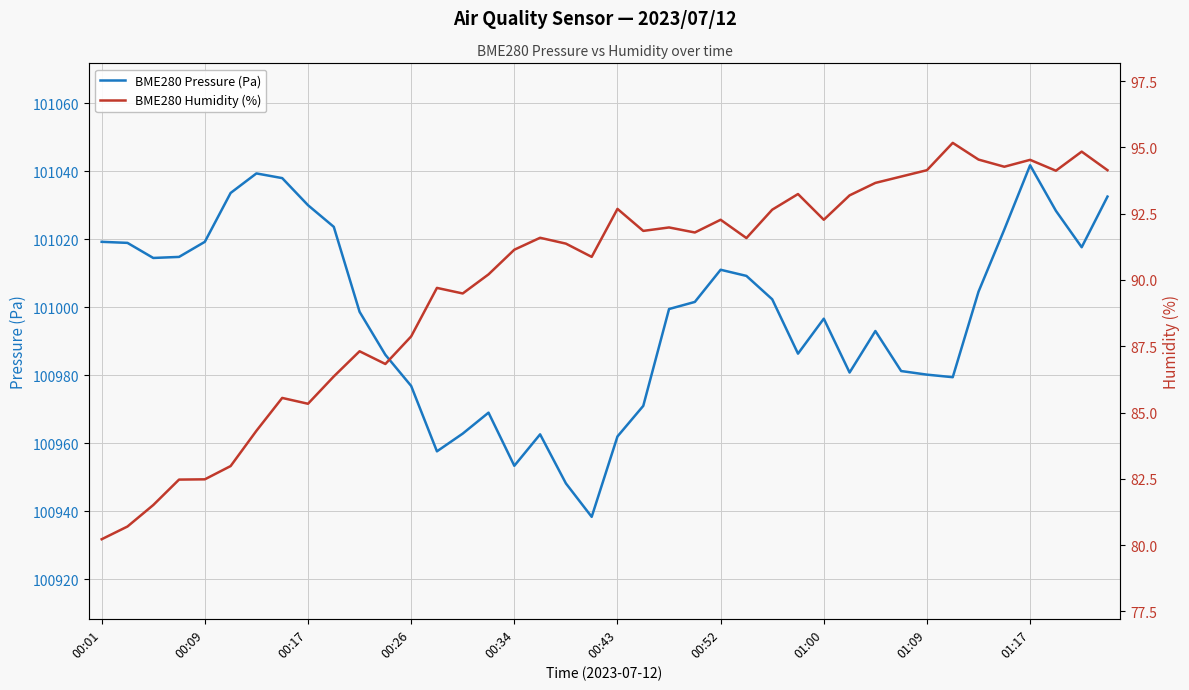

The value of BME280 Pressure (Pa) at 00:34 is 100953.3. True or false?

True